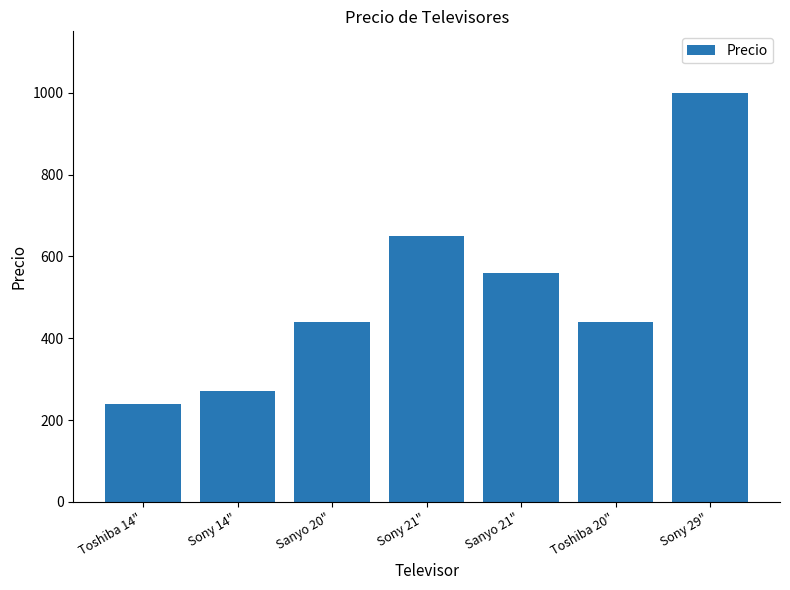

How many bars are there in total?

7